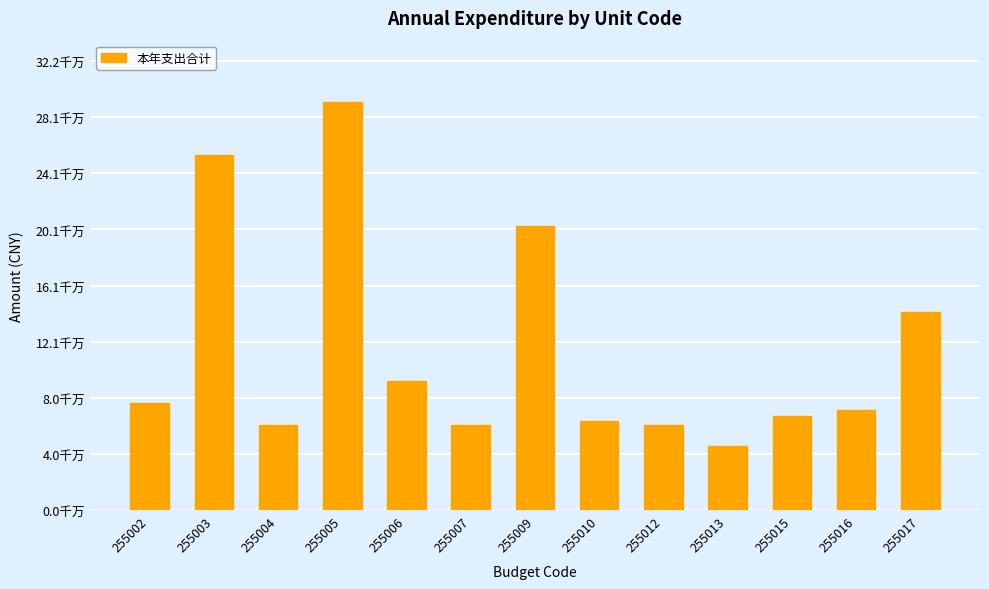

What is the sum of the values at 255003 and 255012?

315126320.6